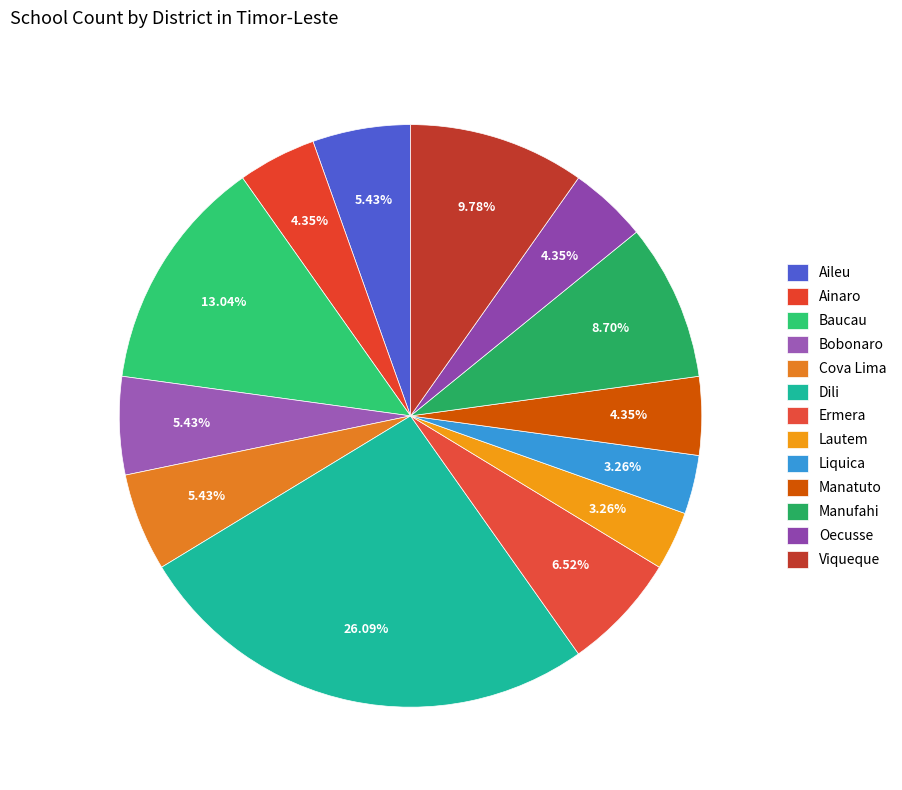

How many slices are in this pie chart?

13